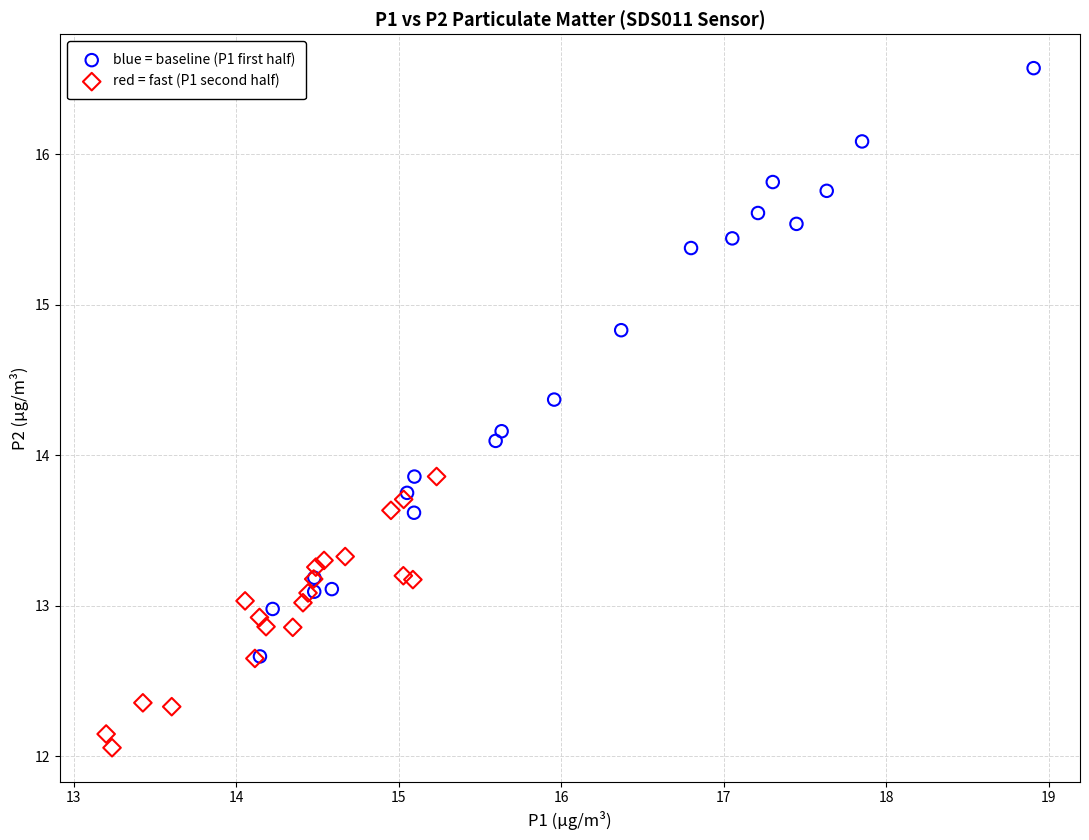

Which series has the largest Y range (max minus min)?

blue = baseline (P1 first half)